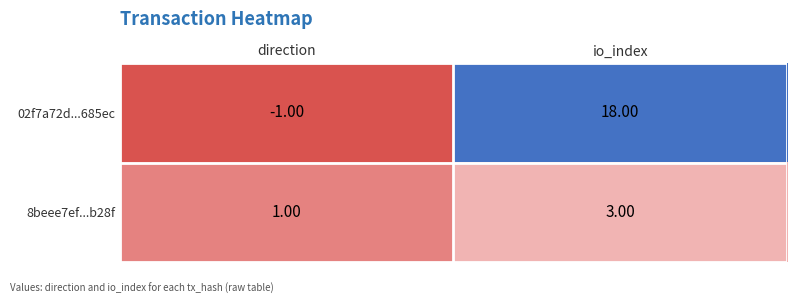

What is the difference between the 02f7a72d...685ec values at direction and io_index?

19